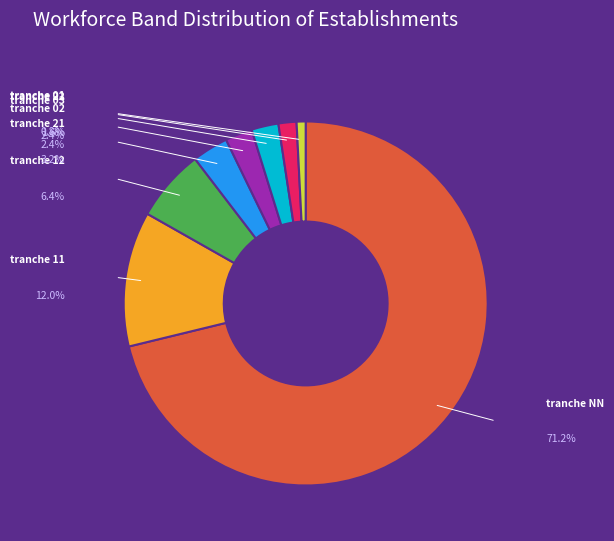

How many segments does this pie chart have?

8